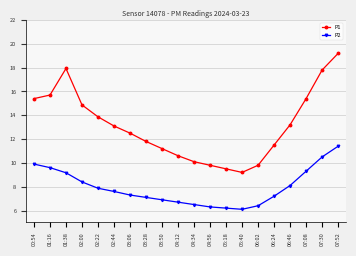

The value of P2 at 01:38 is 9.2. True or false?

True